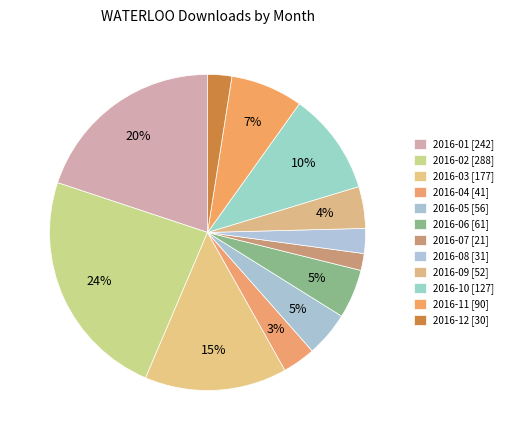

Between 2016-07 and 2016-09, which is larger?

2016-09